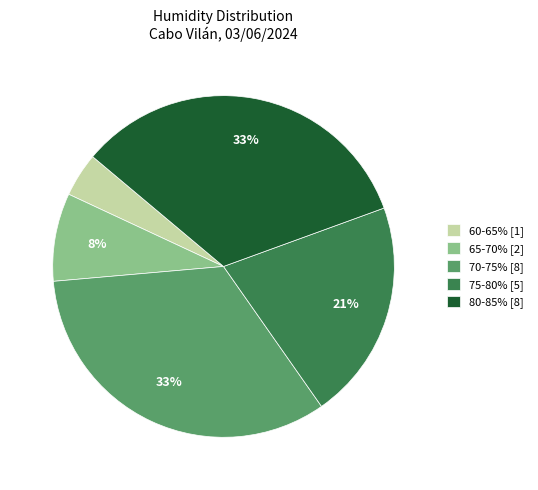

Count the number of slices in the pie.

5